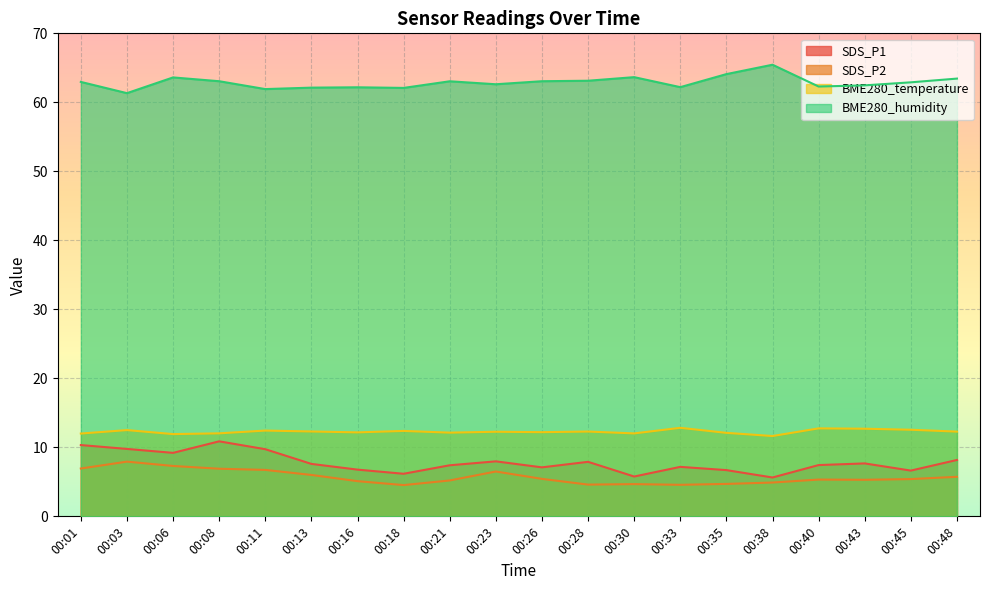

How many series are shown in this chart?

4